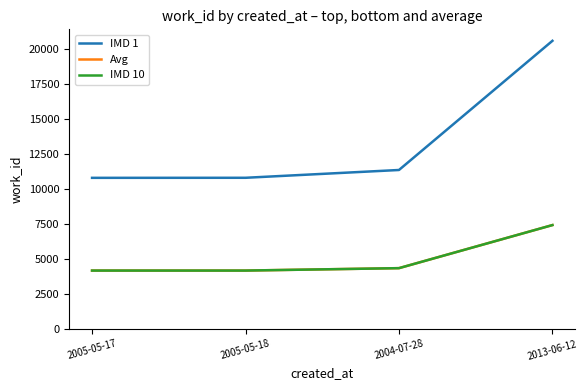

True or false: Avg and IMD 1 intersect in this chart.

False